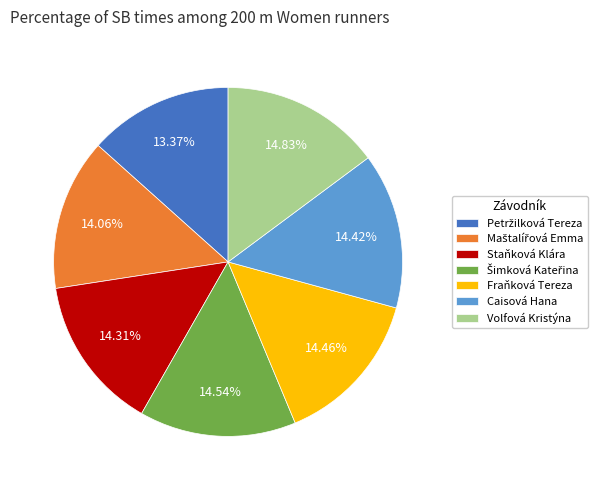

Is there any slice that represents more than half of the pie?

No